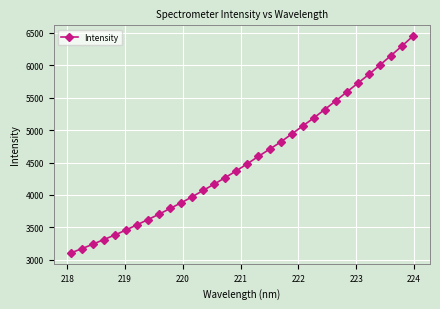

What is the maximum value shown in the chart?

6447.3